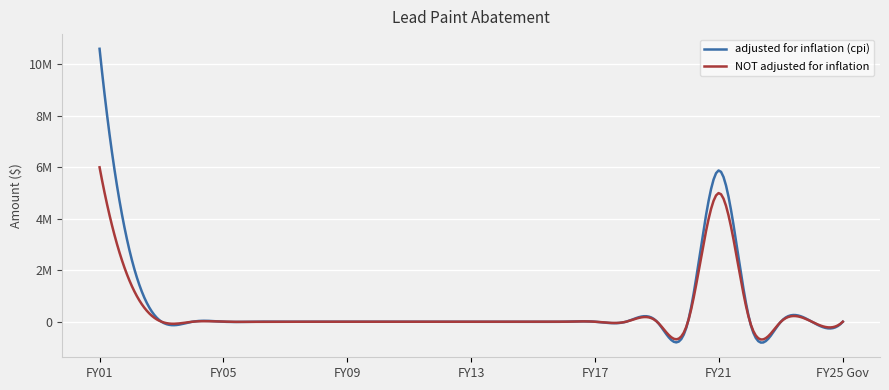

Which series has the widest spread of values?

adjusted for inflation (cpi)